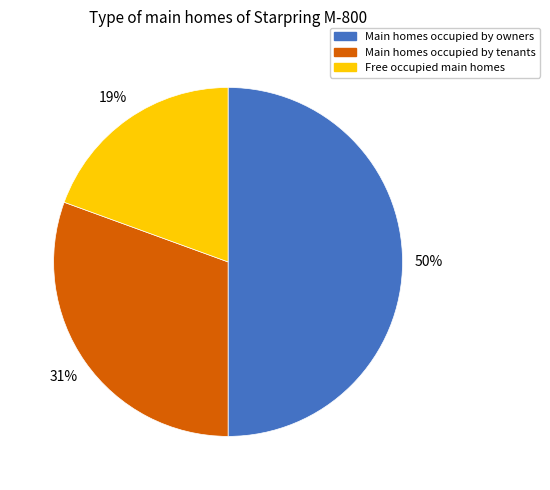

To the nearest percent, what is the average slice percentage?

33%